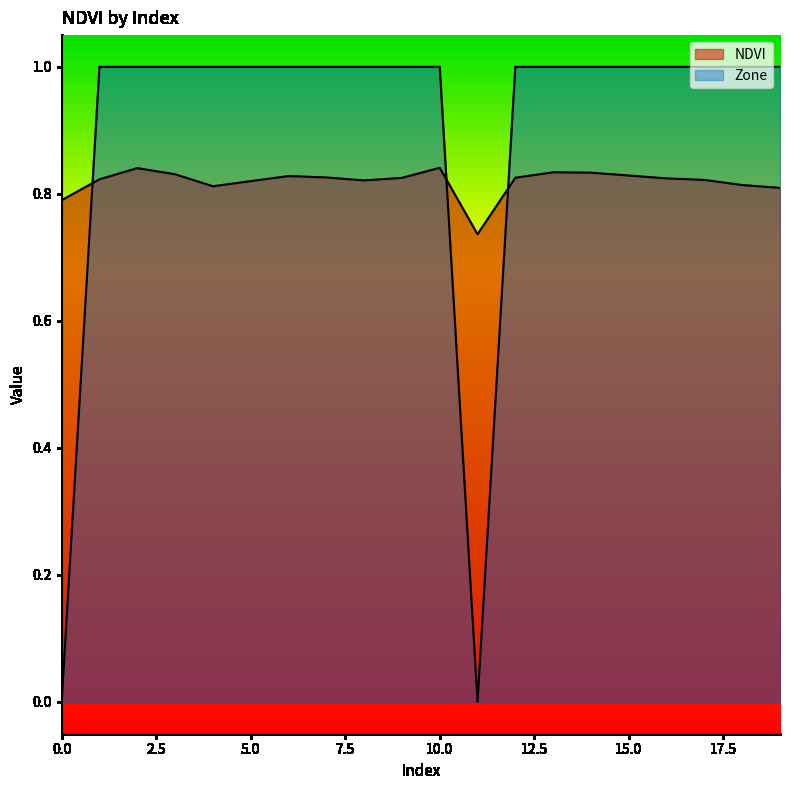

What is the total value across all series at 19?

1.8